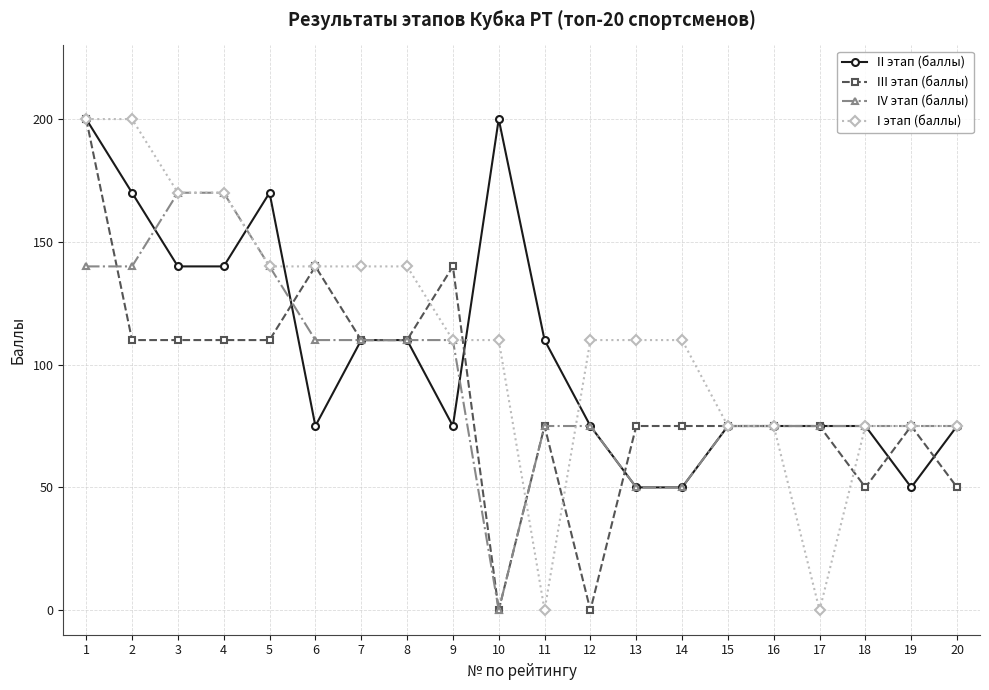

What is the difference between the highest and lowest values at 10?

200